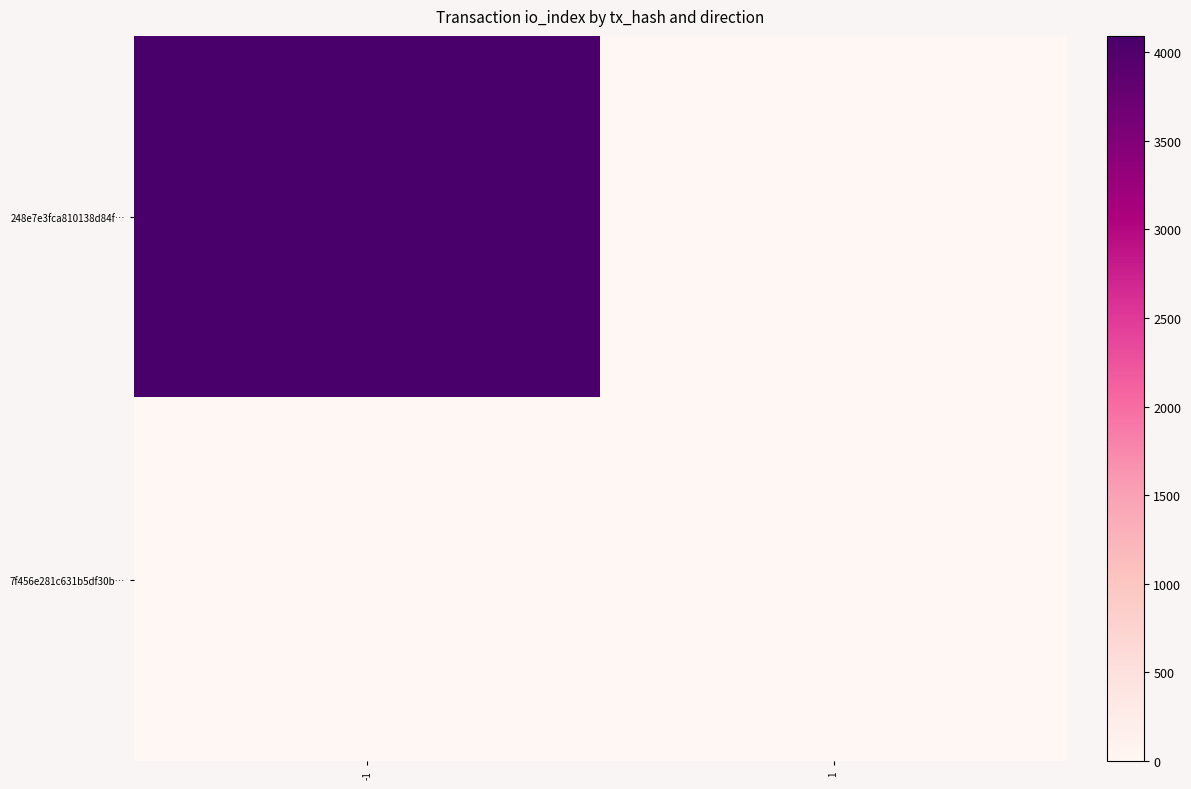

Which series has the largest total across all categories?

248e7e3fca810138d84f…